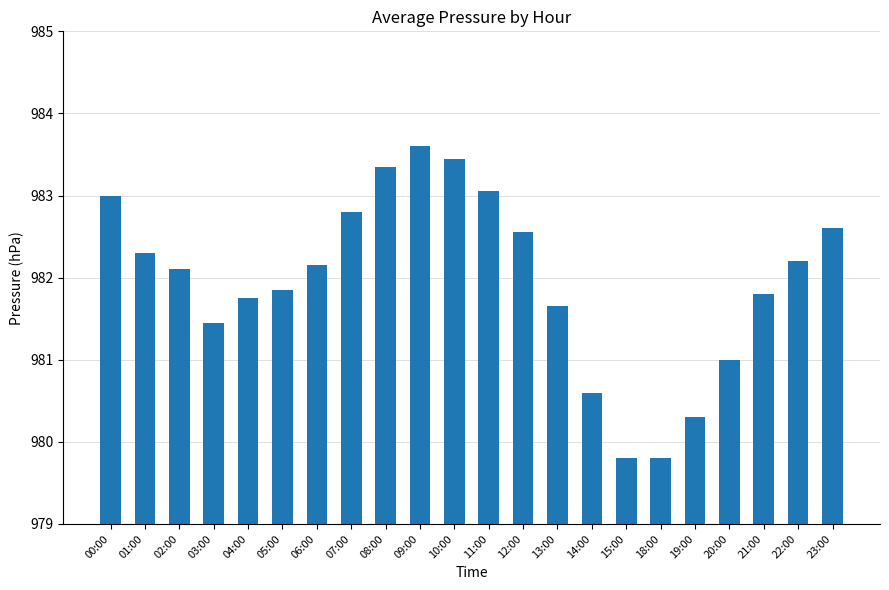

What value does the data have at 01:00?

982.3